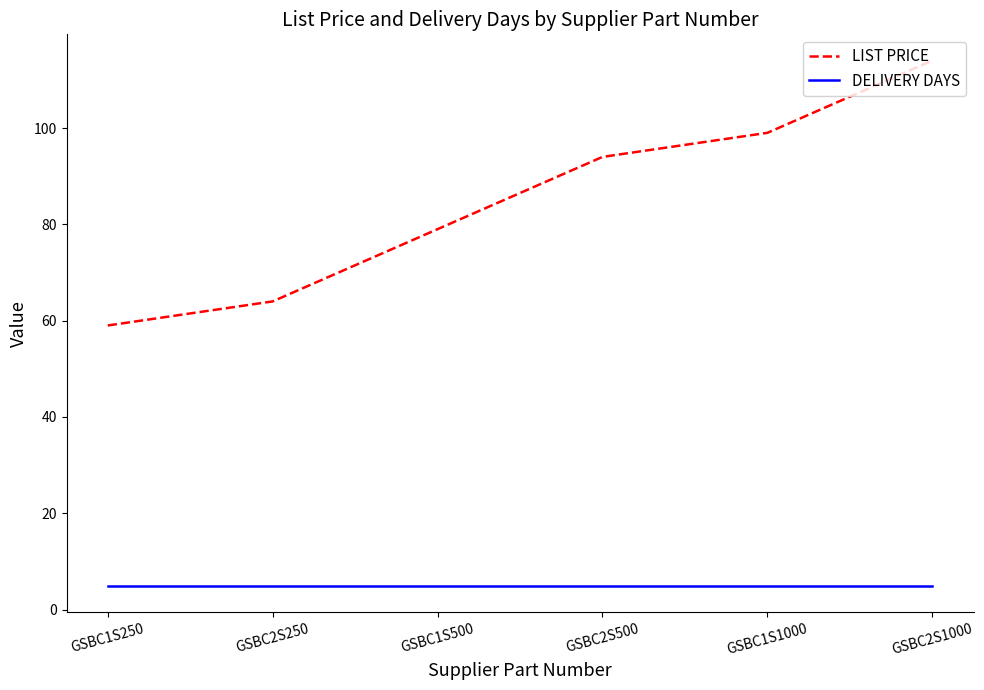

Reading right to left, extract all data points from this chart.

LIST PRICE: 114	99	94	79	64	59
DELIVERY DAYS: 5	5	5	5	5	5